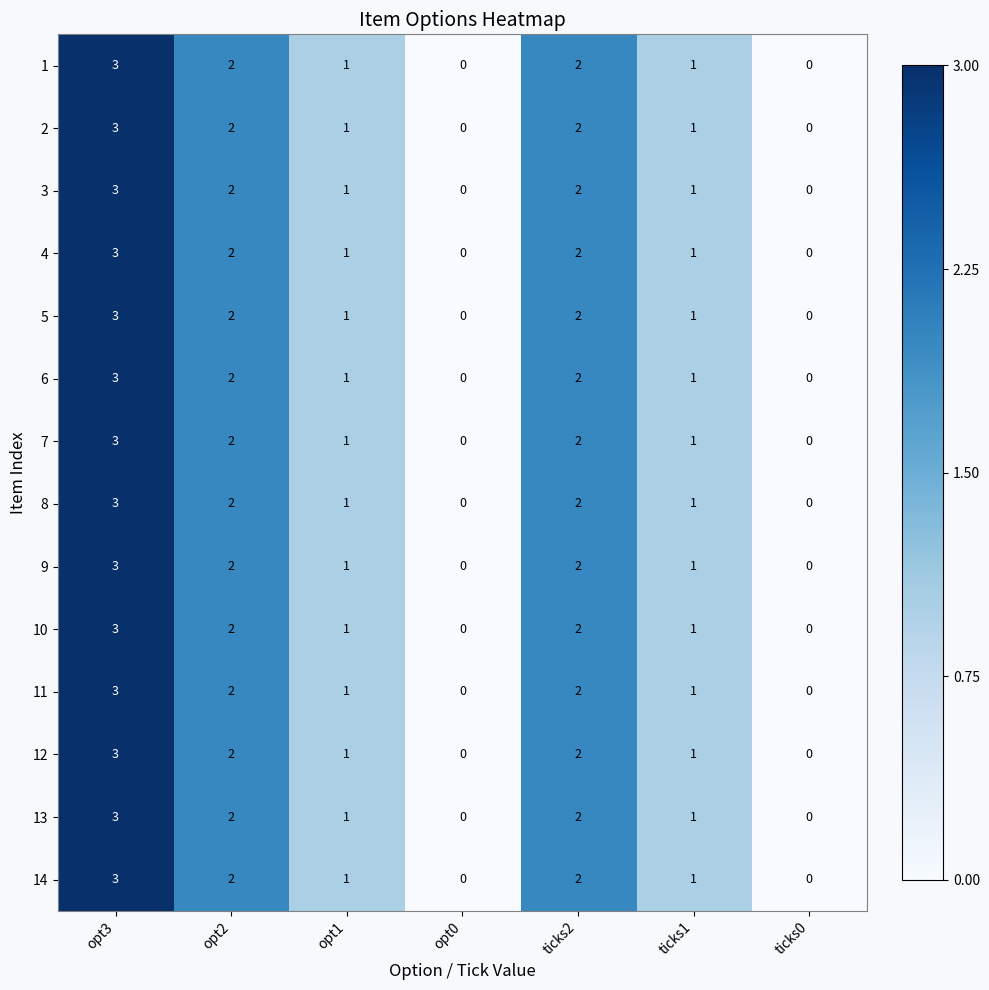

What is the total value across all series at opt1?

14